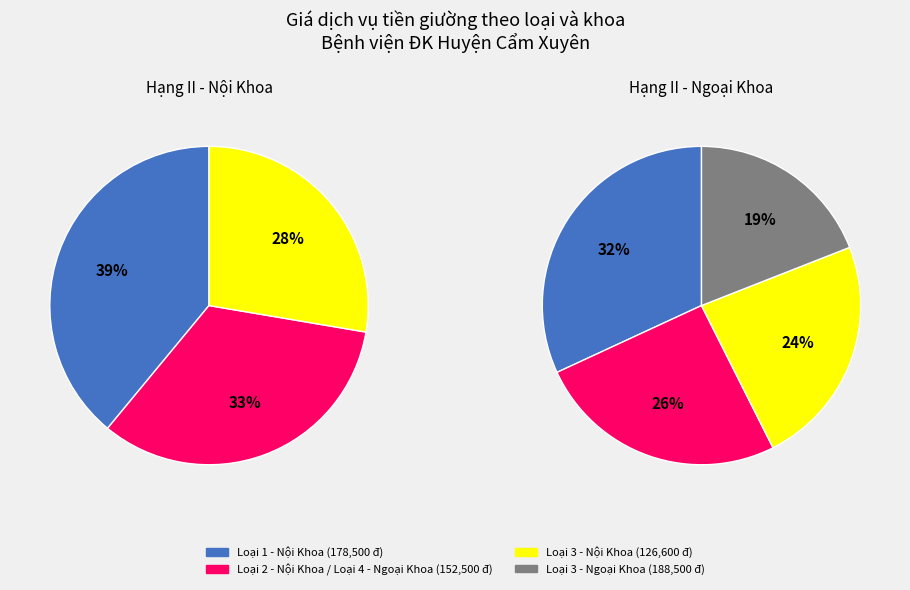

Does Nội Khoa loại 3 represent more than half of the total?

No